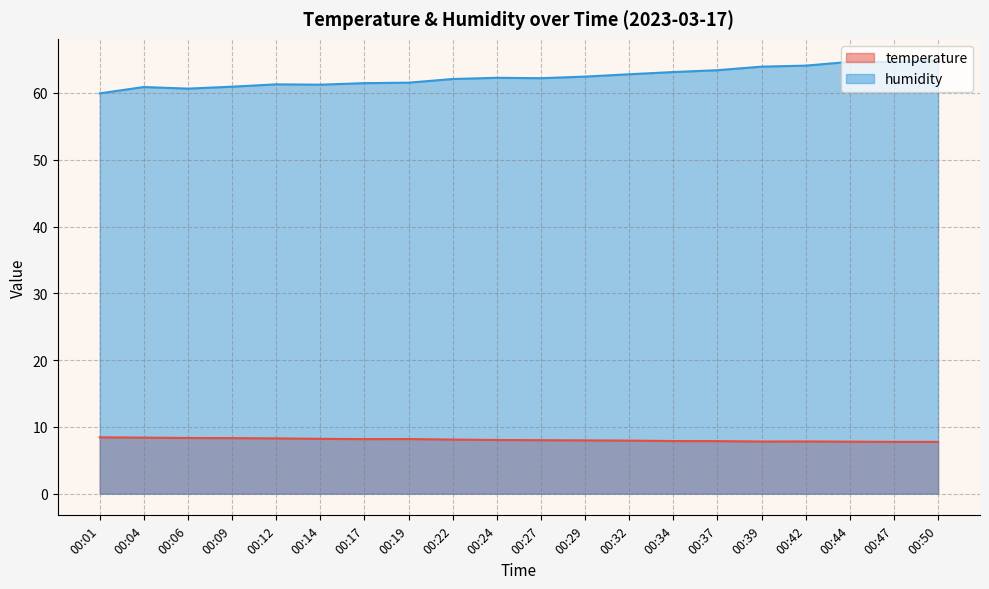

Rank the series at 00:42 from highest to lowest value.

humidity, temperature